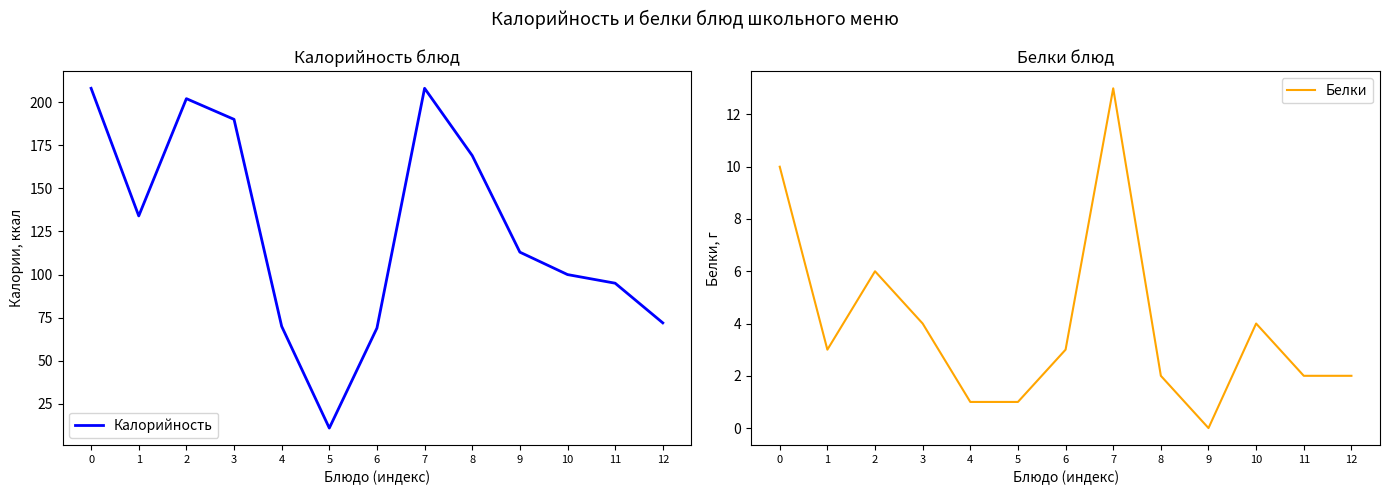

List the series in order of their peak value, highest first.

Калорийность, Белки